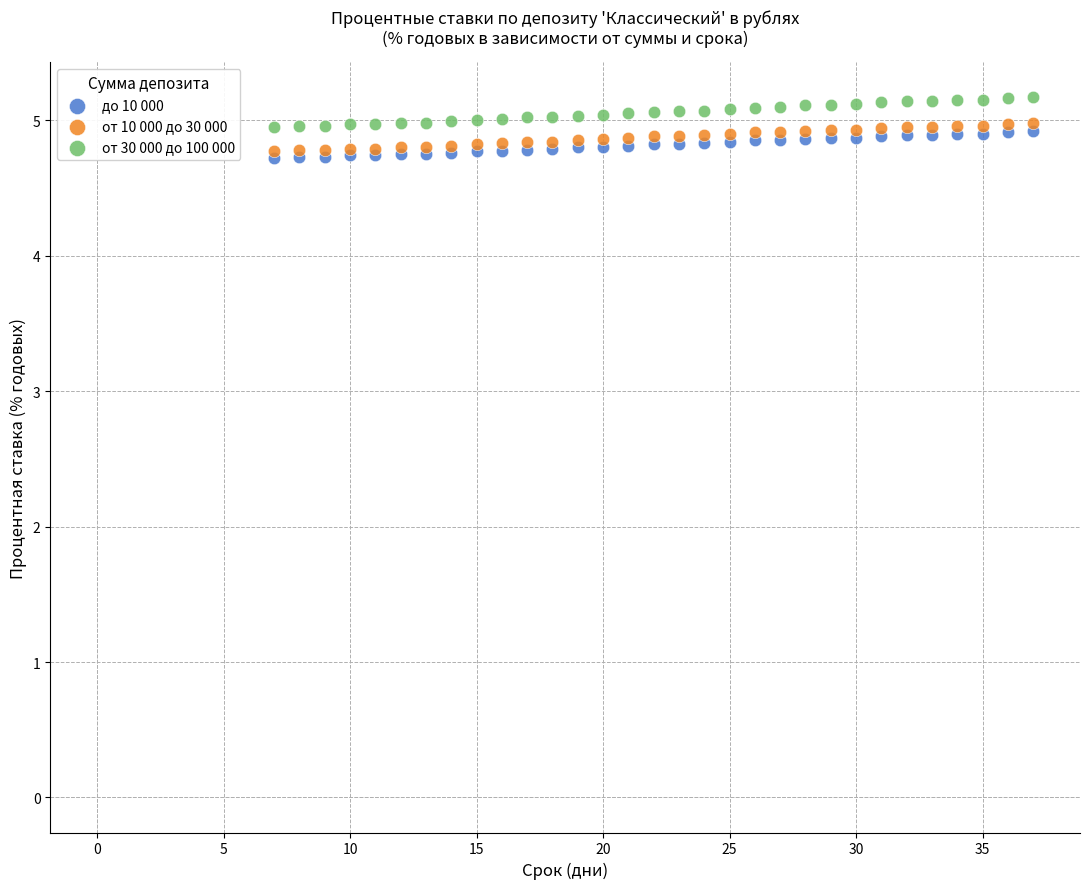

Which series has the widest spread of Y values?

от 30 000 до 100 000